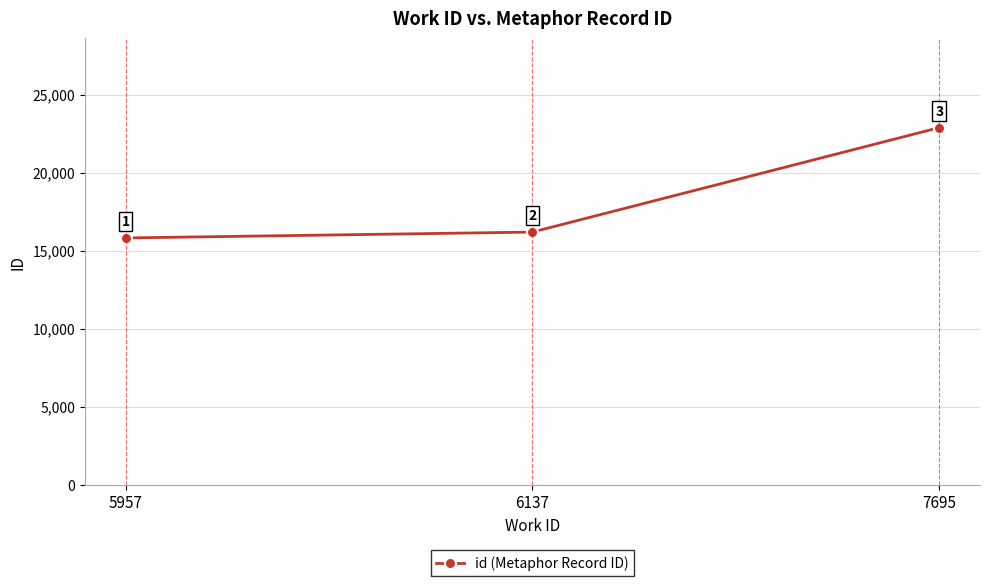

Reading left to right, extract all data points from this chart.

5957=15813	6137=16190	7695=22884